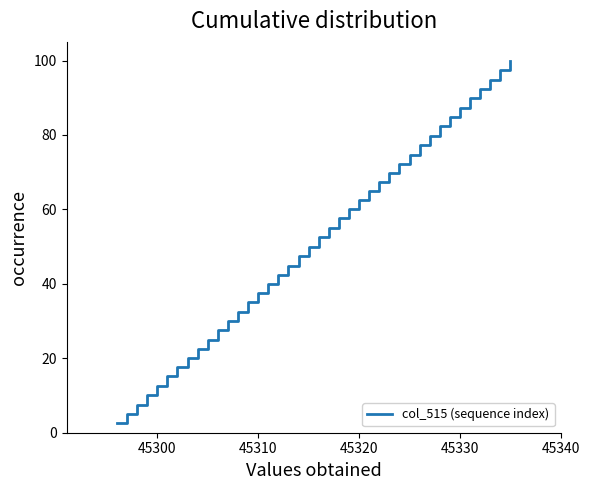

What is the smallest value displayed?

2.5